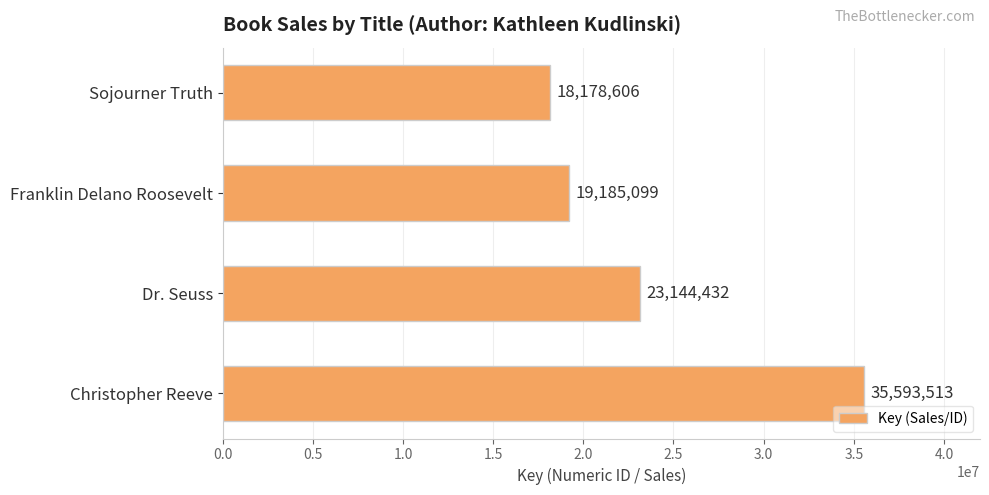

Reading bottom to top, transcribe all the data shown in this chart.

35593513	23144432	19185099	18178606